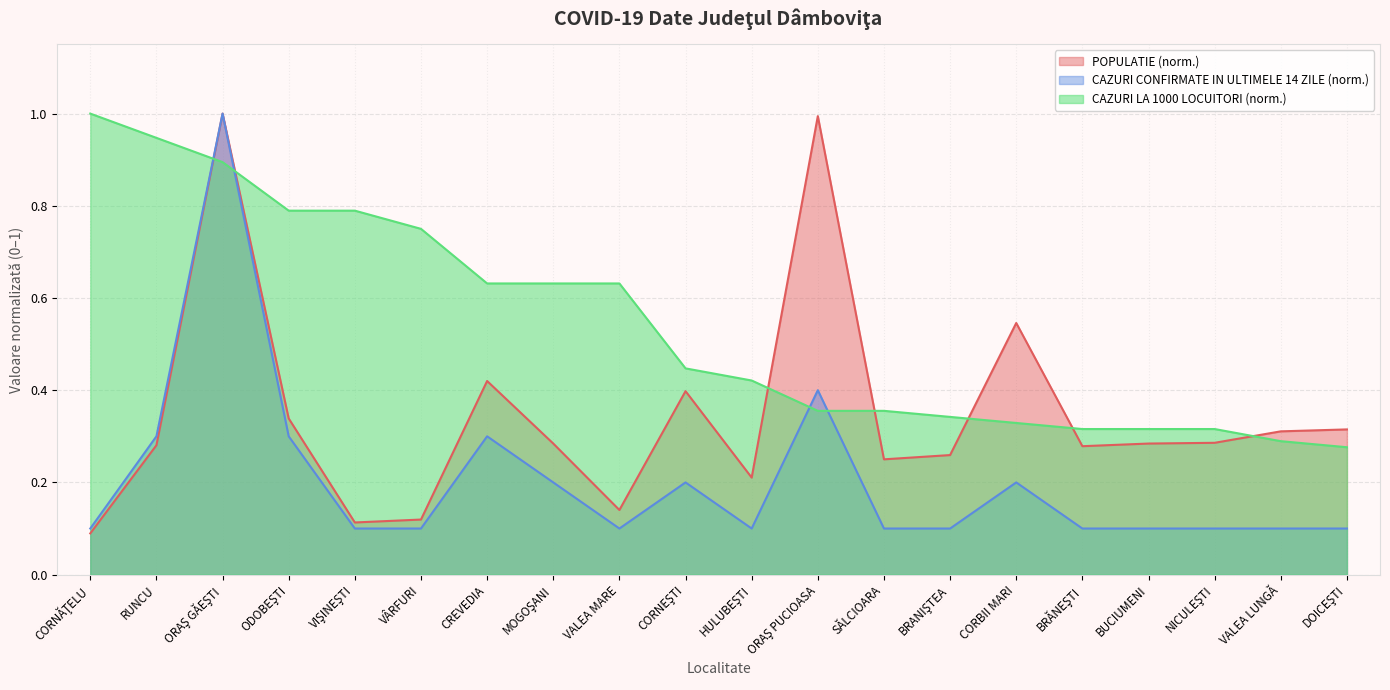

Between CORNEŞTI and RUNCU, which is larger?

CORNEŞTI